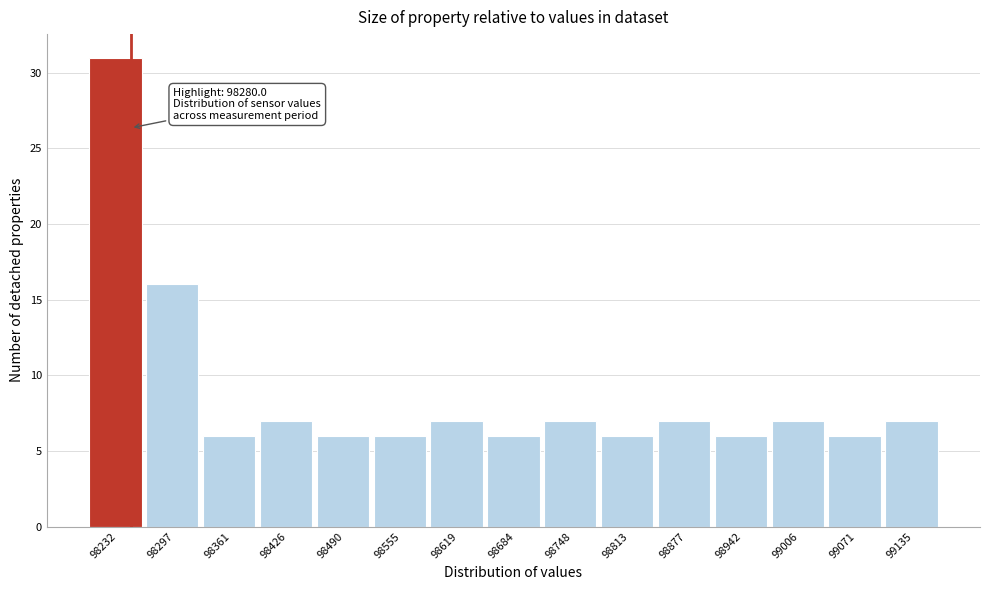

Reading right to left, extract all data points from this chart.

7	6	7	6	7	6	7	6	7	6	6	7	6	16	31